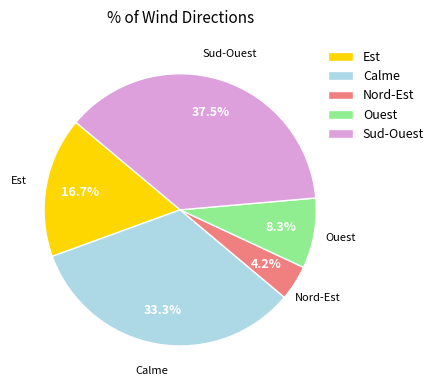

Combined, what portion of the pie is Est and Calme?

50.0%